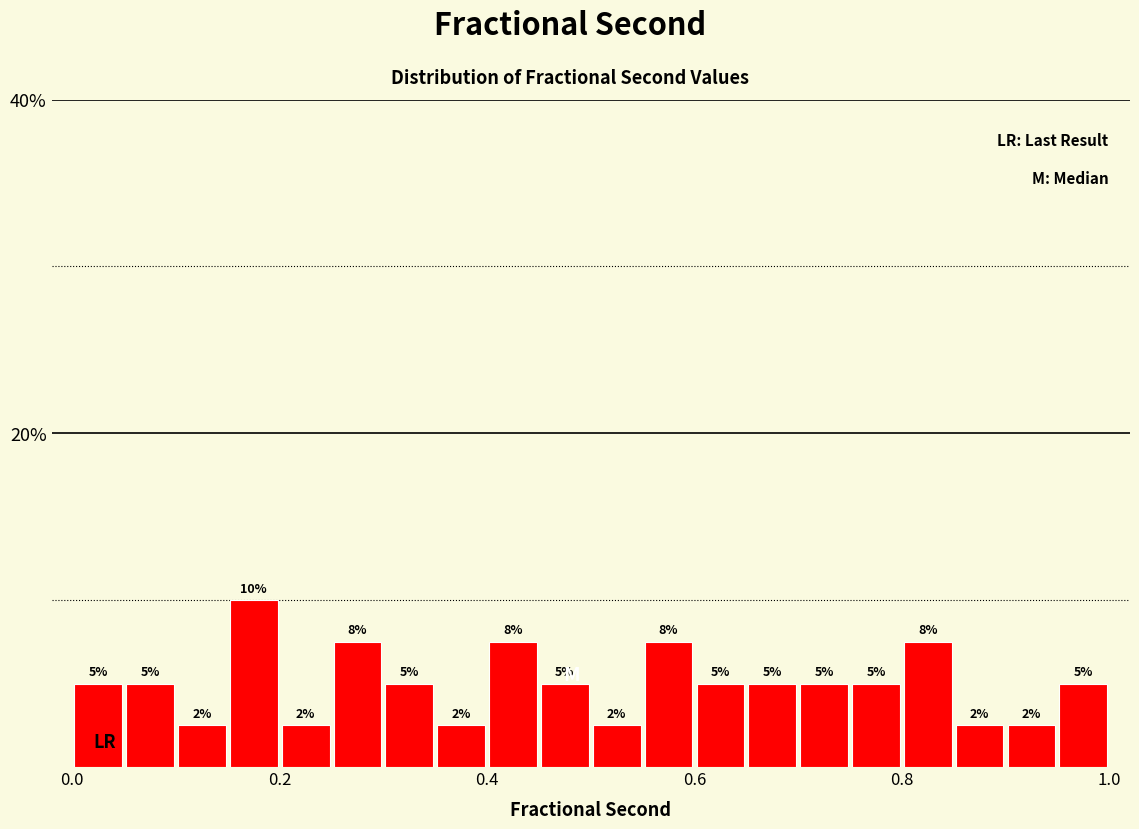

Read against the x-axis, roughly where is the centre of the tallest bar?

0.18